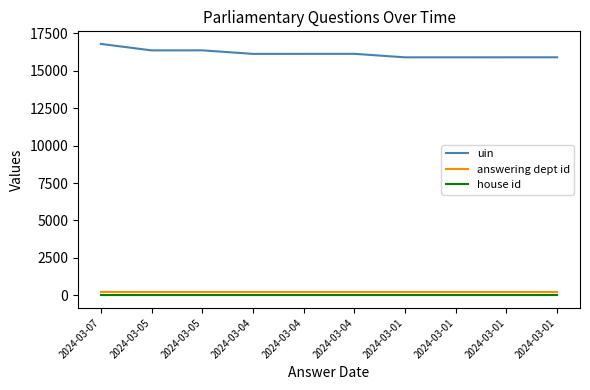

What is the difference between the highest and lowest values at 2024-03-01?

15890